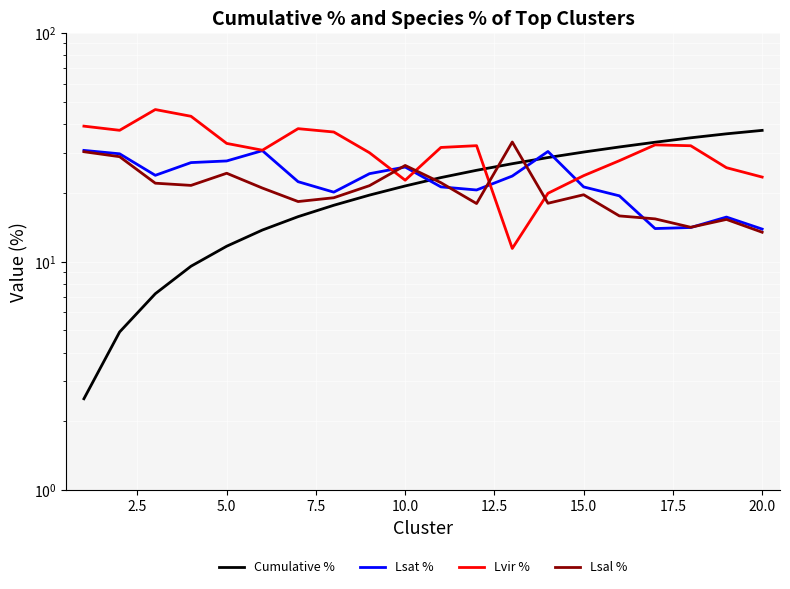

Which has a higher value, 15.0 or 5.0?

15.0